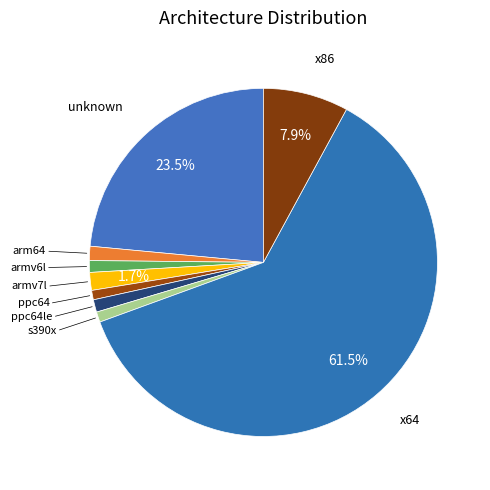

What portion of the pie excludes armv7l?

98.3%